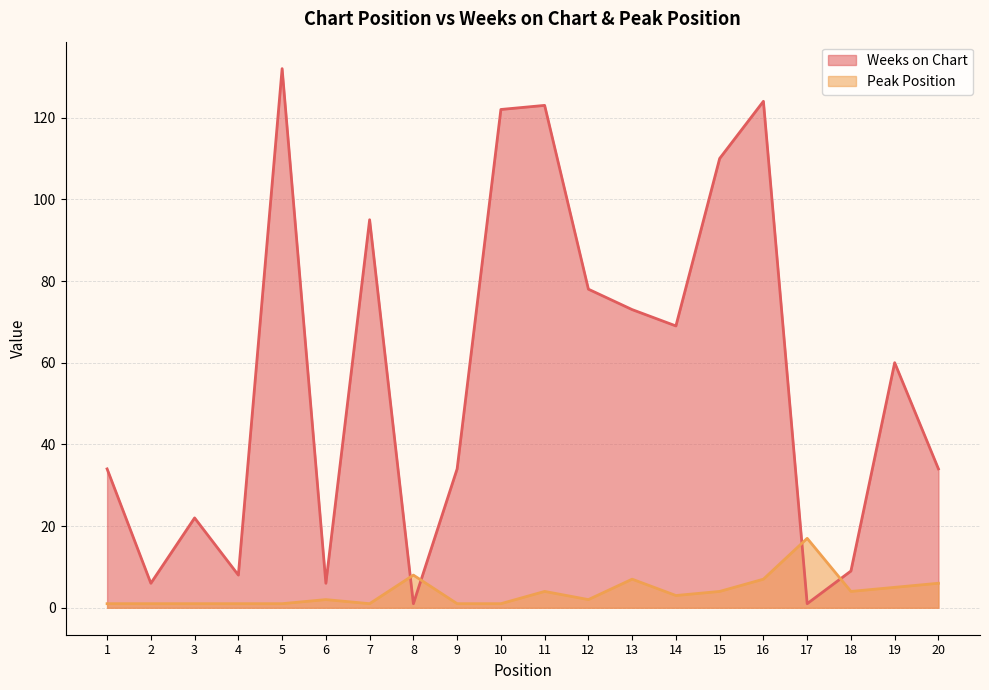

True or false: Peak Position and Weeks on Chart cross at least once.

True